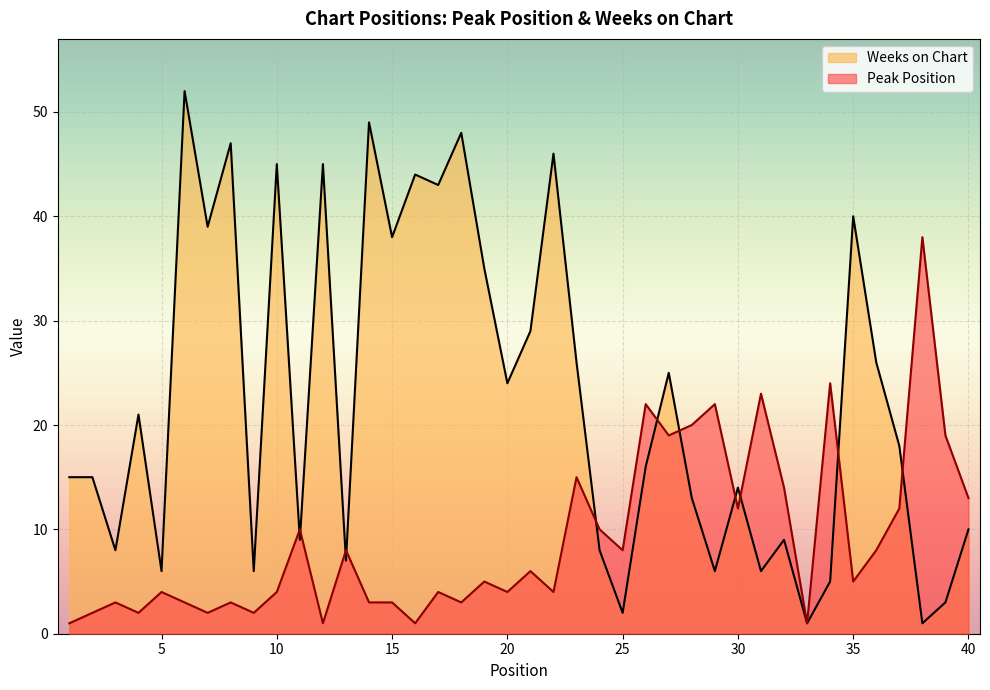

Which series changed the most between 16 and 21?

Weeks on Chart